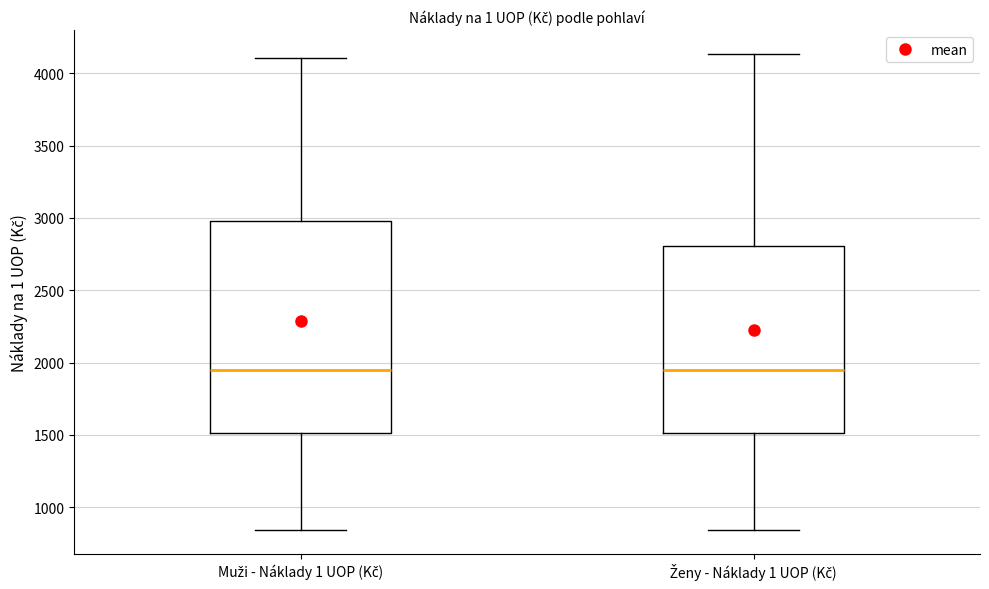

Reading left to right, transcribe this box plot: for each box, give where its median line is, the range the box spans, and where its two whiskers end, as read against the y-axis. The values are not printed on the chart, so give them approximately, as read against the axis.

Muži - Náklady 1 UOP (Kč): median 1950, box 1500 to 3000, whiskers 850 to 4100
Ženy - Náklady 1 UOP (Kč): median 1950, box 1500 to 2800, whiskers 850 to 4150